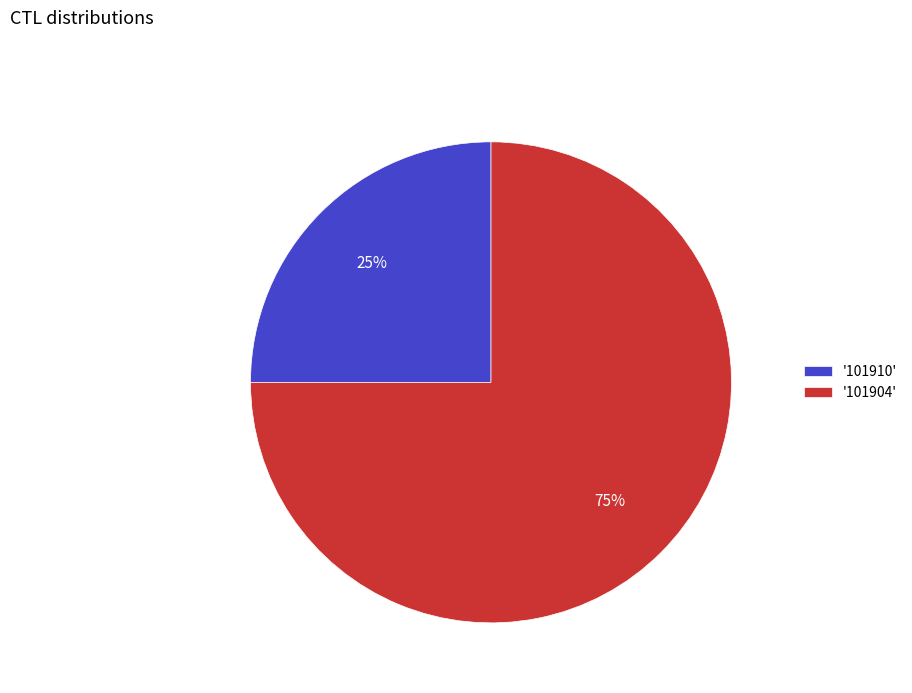

Is the sum of '101904' and '101910' greater than half?

Yes